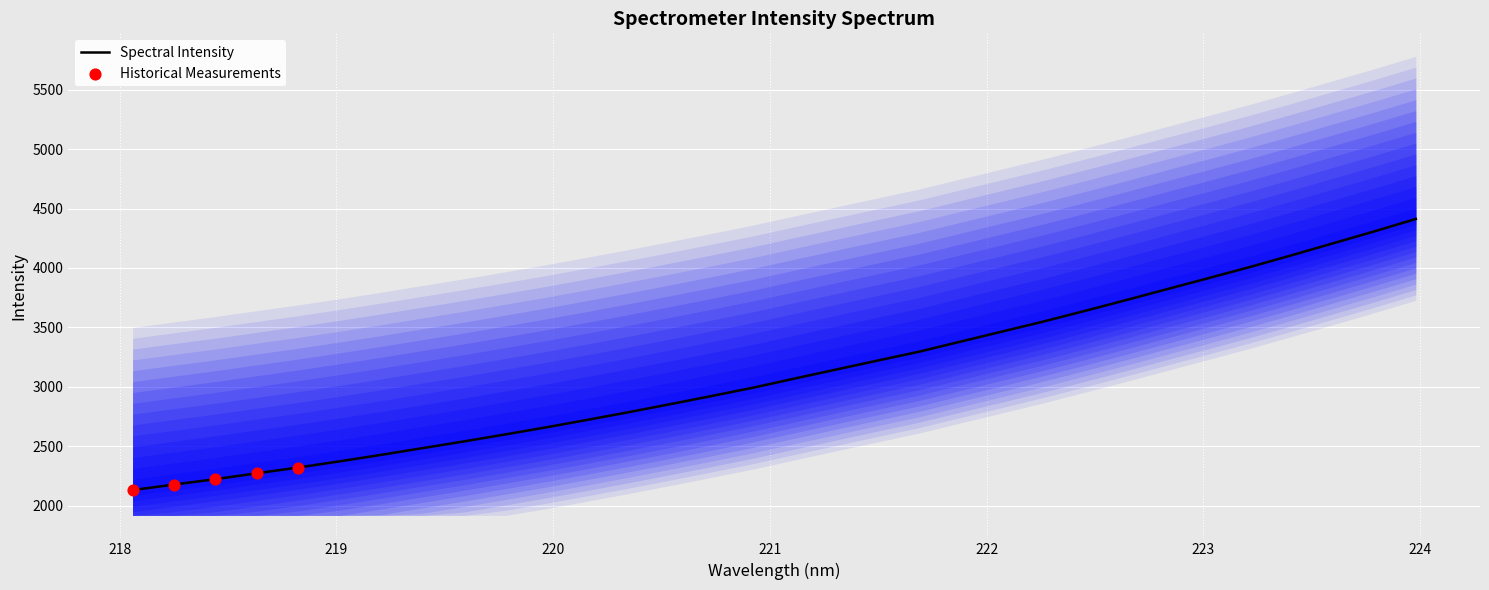

What is the highest value of the Spectral Intensity series?

4412.3